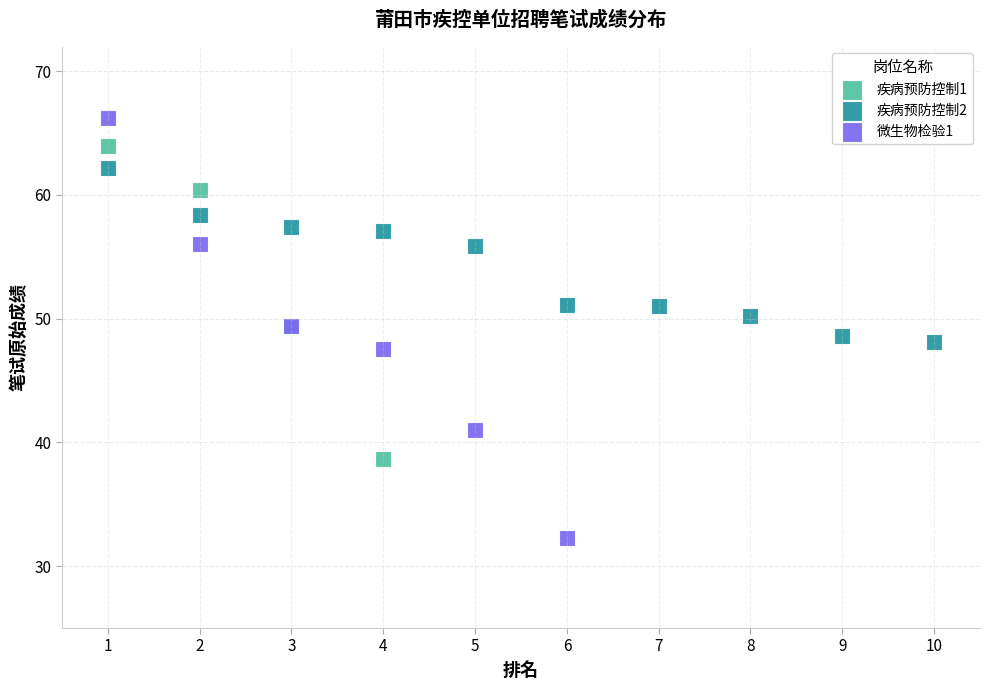

Which series reaches the maximum Y coordinate?

微生物检验1